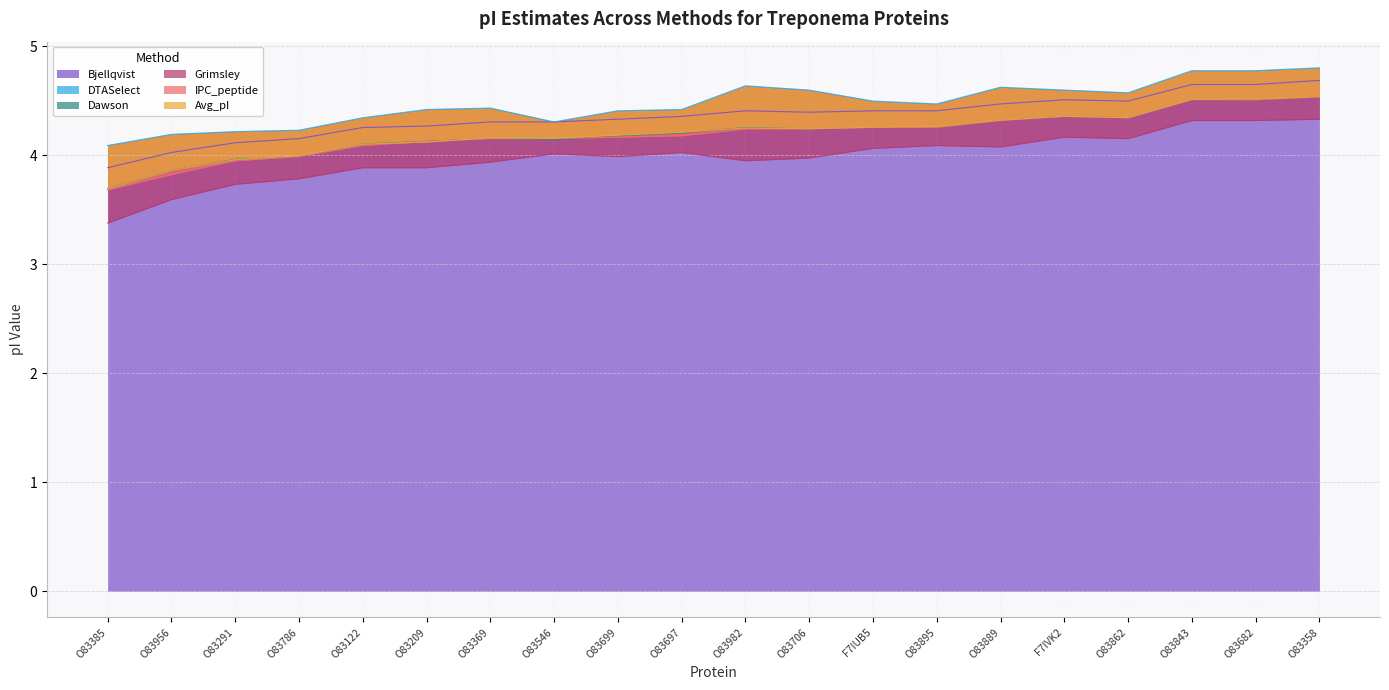

Count the DTASelect values in the range 4 to 5.

20